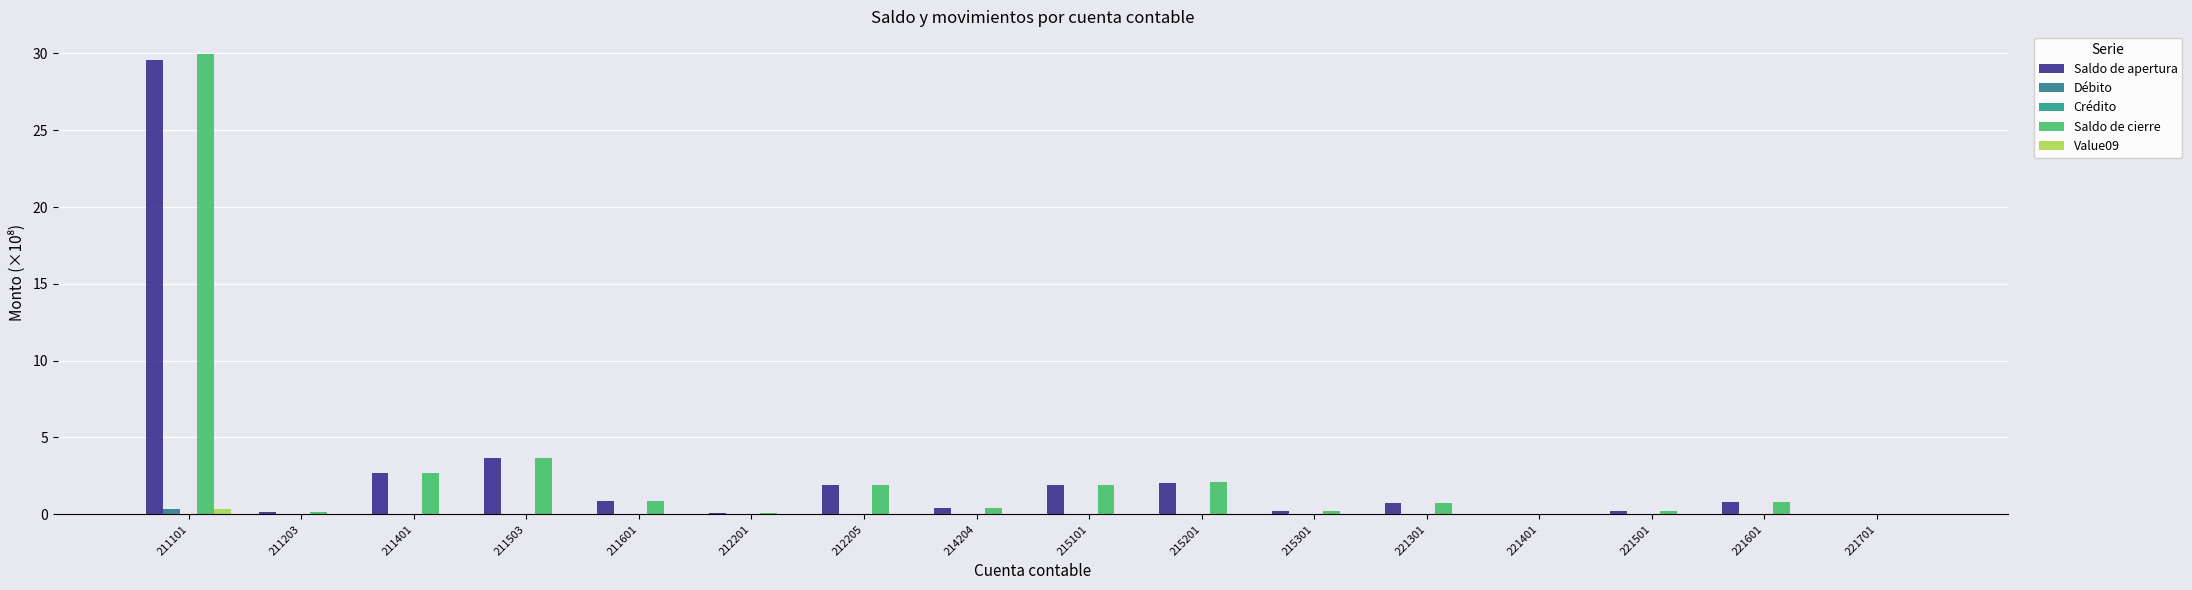

Reading right to left, transcribe all the data shown in this chart.

Saldo de apertura: 0.0	0.8	0.2	0.0	0.8	0.2	2.1	1.9	0.4	1.9	0.1	0.9	3.7	2.7	0.1	29.6
Débito: 0.0	0.0	0.0	0.0	0.0	0.0	0.0	0.0	0.0	0.0	0.0	0.0	0.1	0.0	0.0	0.4
Crédito: 0.0	0.0	0.0	0.0	0.0	0.0	0.0	0.0	0.0	0.0	0.0	0.0	0.0	0.0	0.0	0.0
Saldo de cierre: 0.0	0.8	0.2	0.0	0.8	0.2	2.1	1.9	0.4	1.9	0.1	0.9	3.7	2.7	0.1	29.9
Value09: 0.0	0.0	0.0	0.0	0.0	0.0	0.0	0.0	0.0	0.0	0.0	0.0	0.0	0.0	0.0	0.4